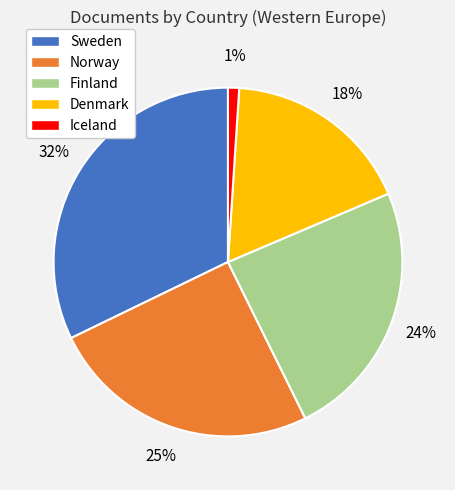

How many slices are in this pie chart?

5